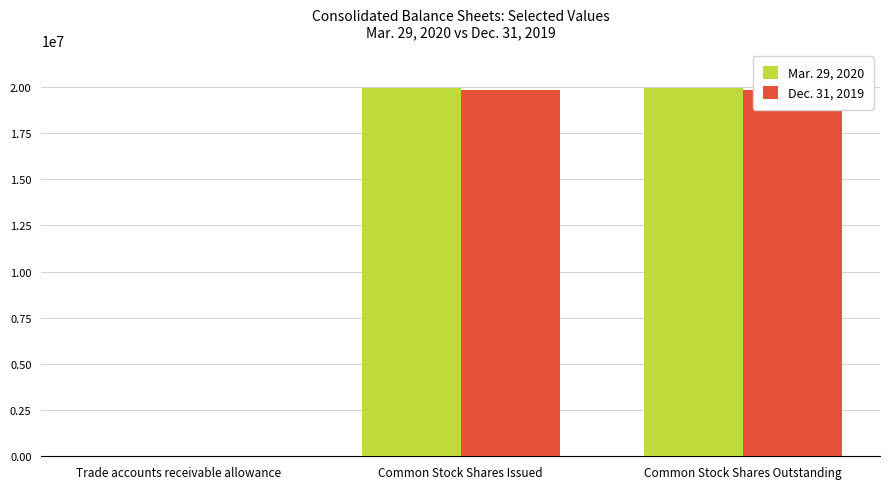

Reading left to right, list all the values displayed in this chart.

Mar. 29, 2020: Trade accounts receivable allowance=9017	Common Stock Shares Issued=19953599	Common Stock Shares Outstanding=19953599
Dec. 31, 2019: Trade accounts receivable allowance=3086	Common Stock Shares Issued=19845205	Common Stock Shares Outstanding=19845205